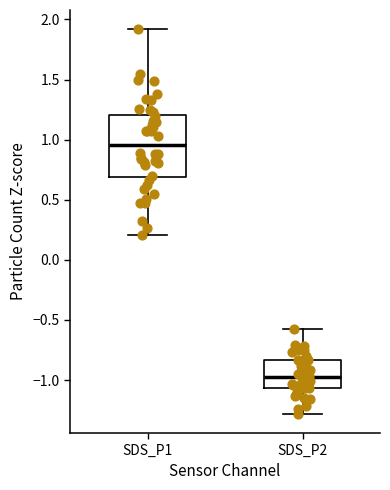

Reading left to right, read every box against the y-axis: the position of its median line, the range the box covers, and the ends of its whiskers. The values are not printed on the chart, so give them approximately, as read against the axis.

SDS_P1: median 0.95, box 0.70 to 1.20, whiskers 0.20 to 1.90
SDS_P2: median -0.95, box -1.05 to -0.85, whiskers -1.30 to -0.60